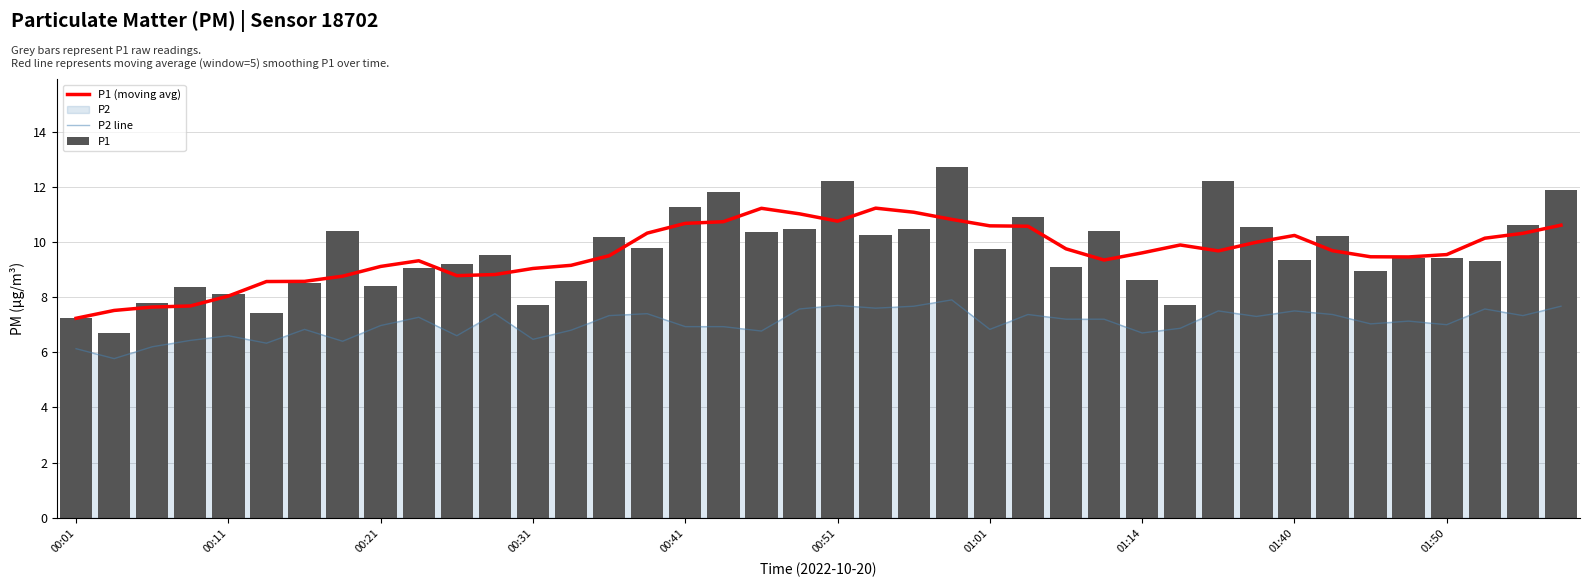

At 00:11, list the series in order from smallest to largest.

P2 line, P1 (moving avg), P1